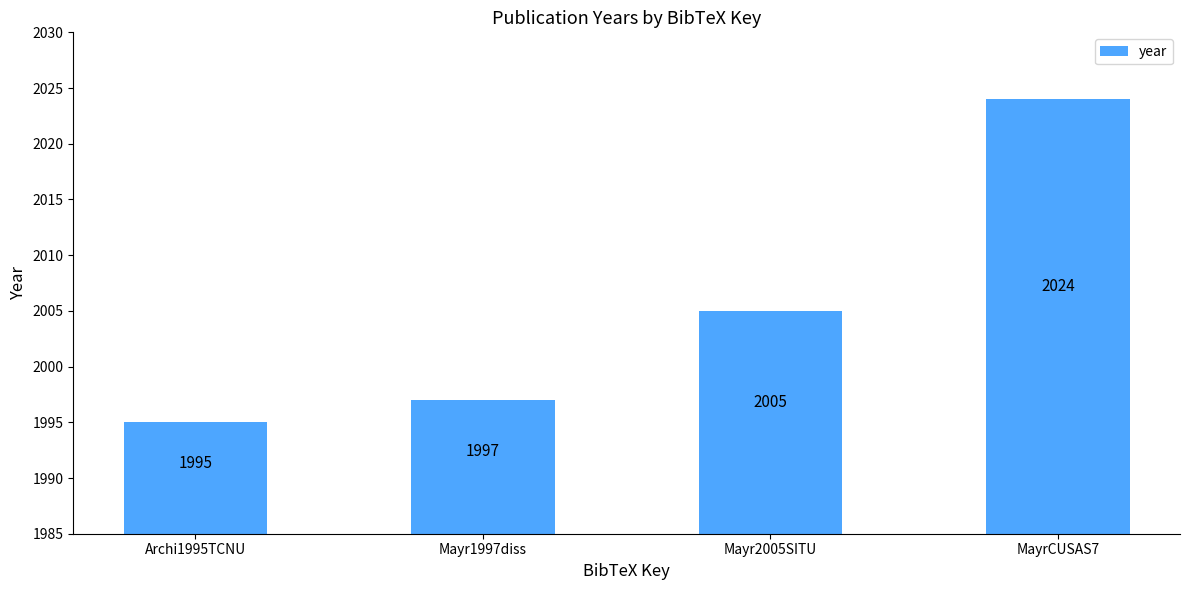

What is the minimum value shown in the chart?

1995